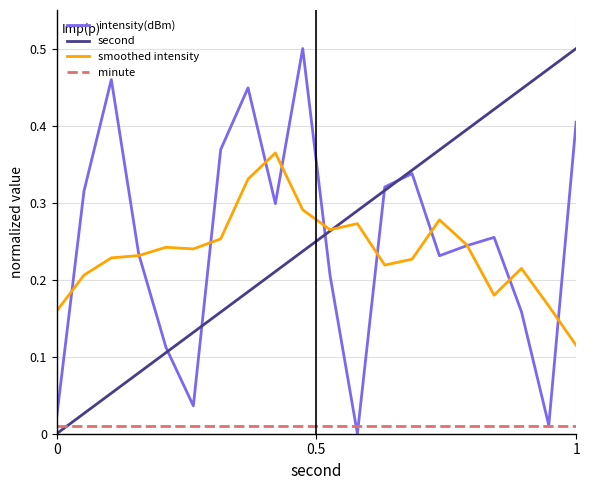

True or false: minute and smoothed intensity cross at least once.

False